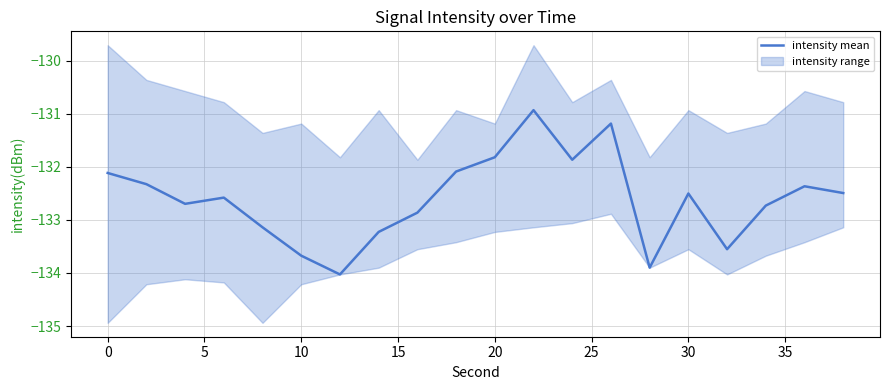

What is the value of the 20th point from the left?

-132.5